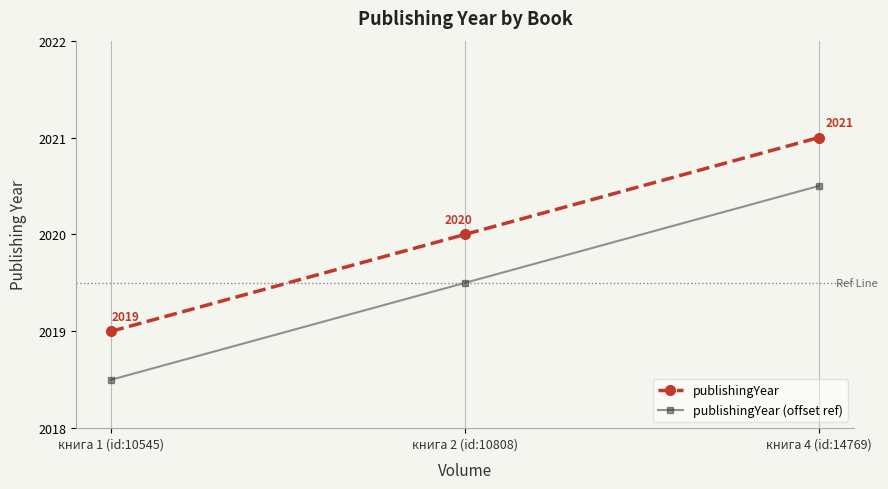

How many categories are shown in the chart?

3